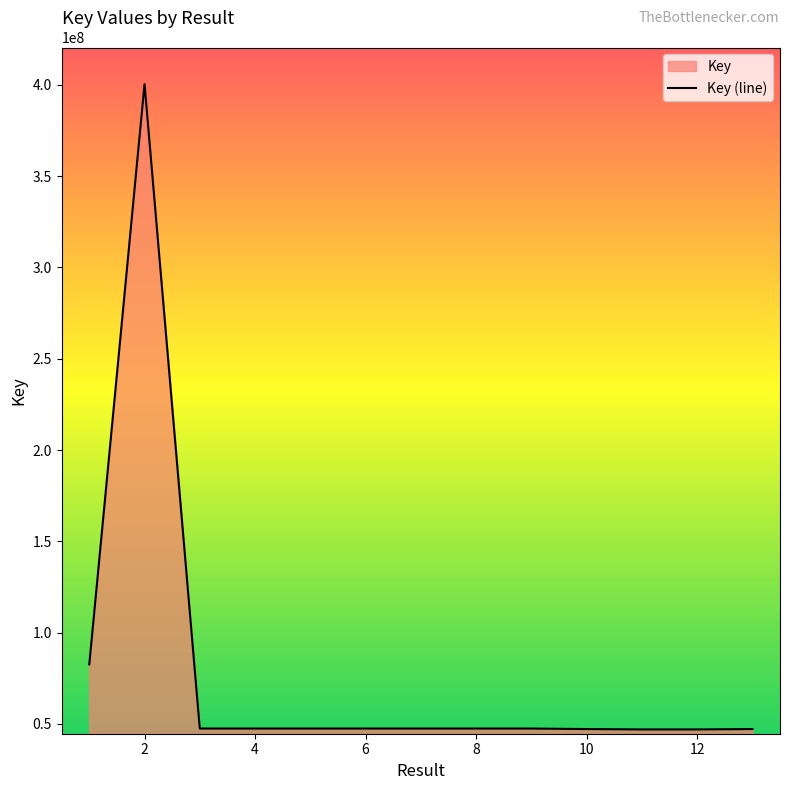

List the labels in order of value, largest first.

2, 1, 4, 8, 3, 6, 5, 9, 7, 10, 13, 12, 11